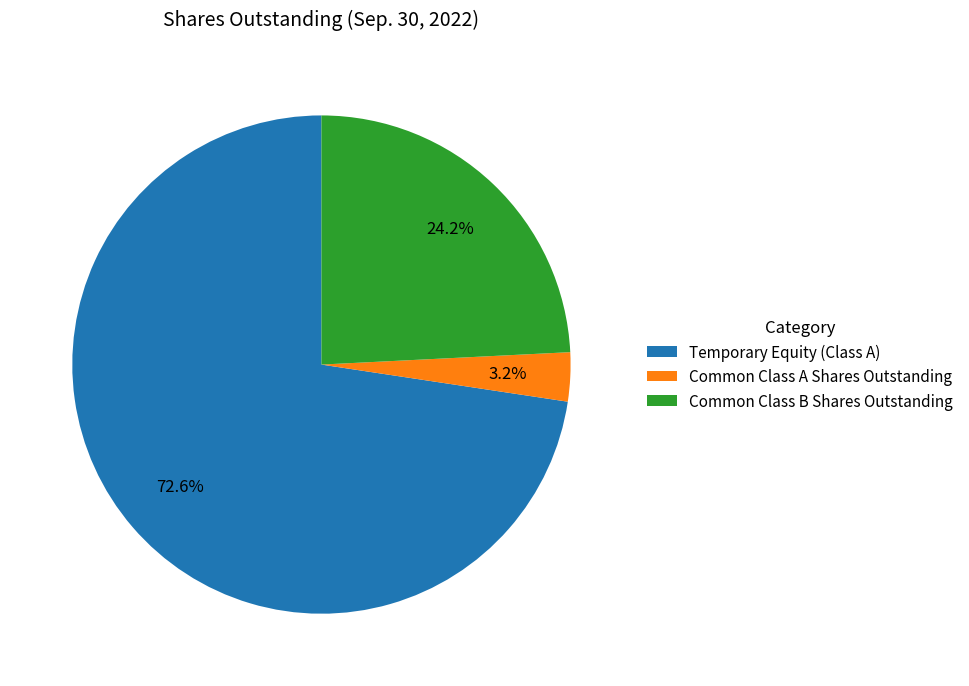

To the nearest percent, what is the difference between the largest and smallest slice percentages?

69%